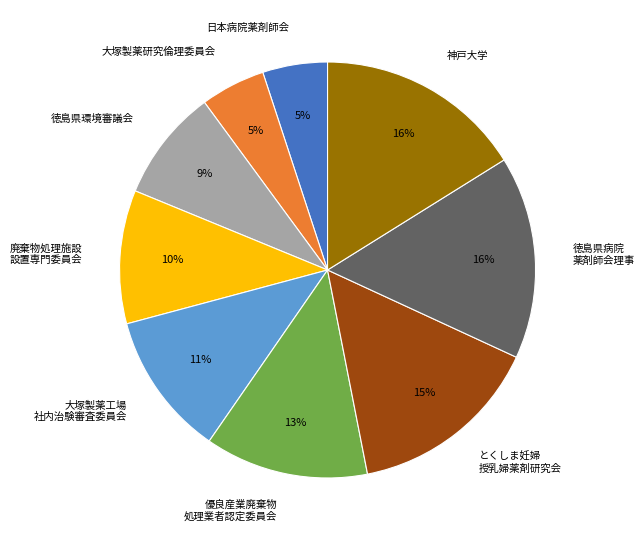

The 大塚製薬工場 社内治験審査委員会 slice represents 1% of the pie. True or false?

False